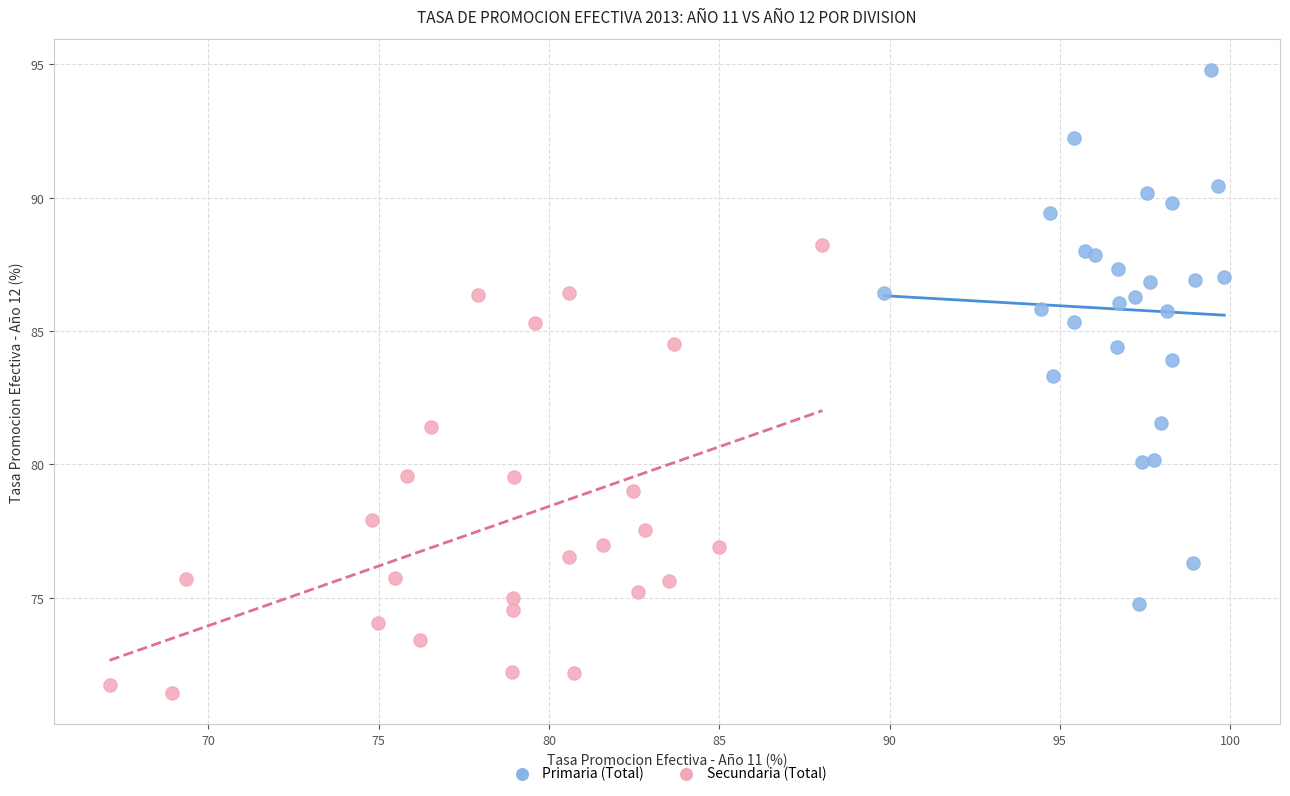

Which series contains the highest Y value?

Primaria (Total)